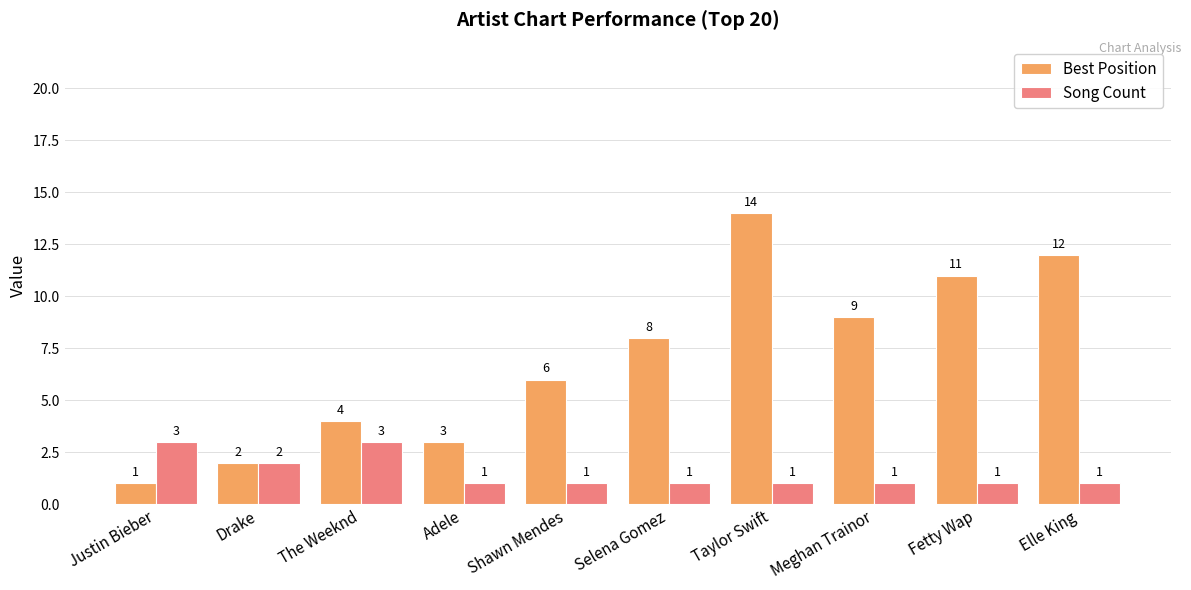

What is the total value across all series at Shawn Mendes?

7